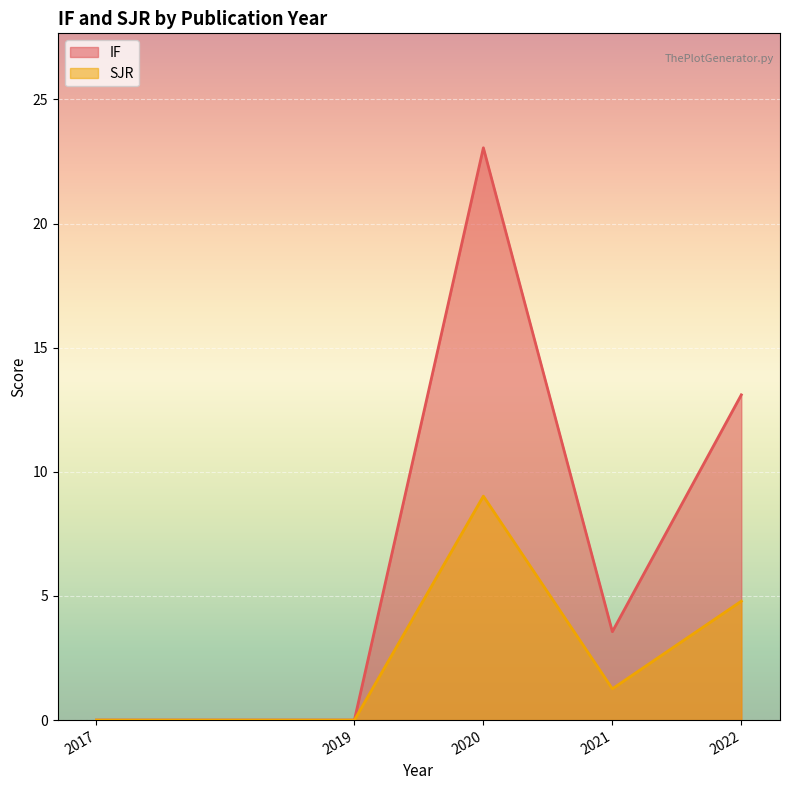

Is the value of IF_line at 2017 greater than the value of SJR_line at 2019?

No